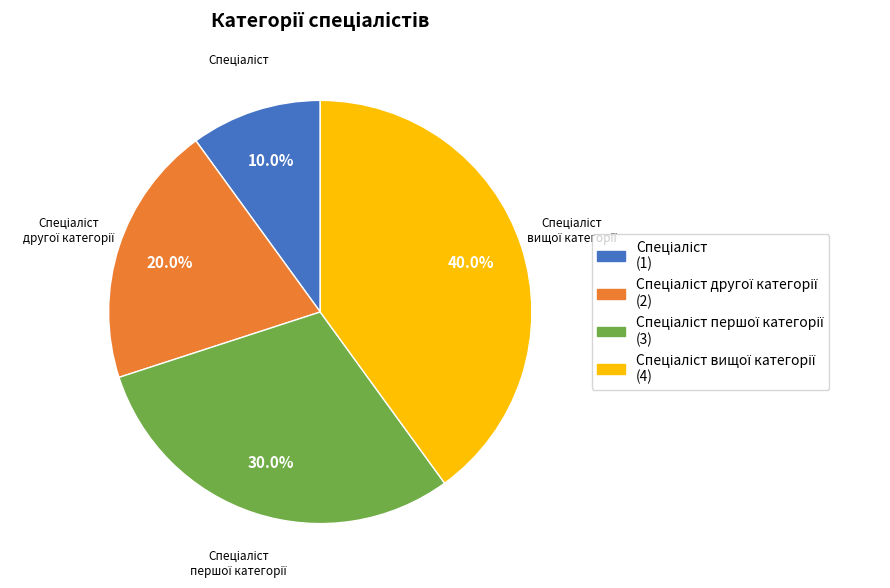

Is there any slice that represents more than half of the pie?

No